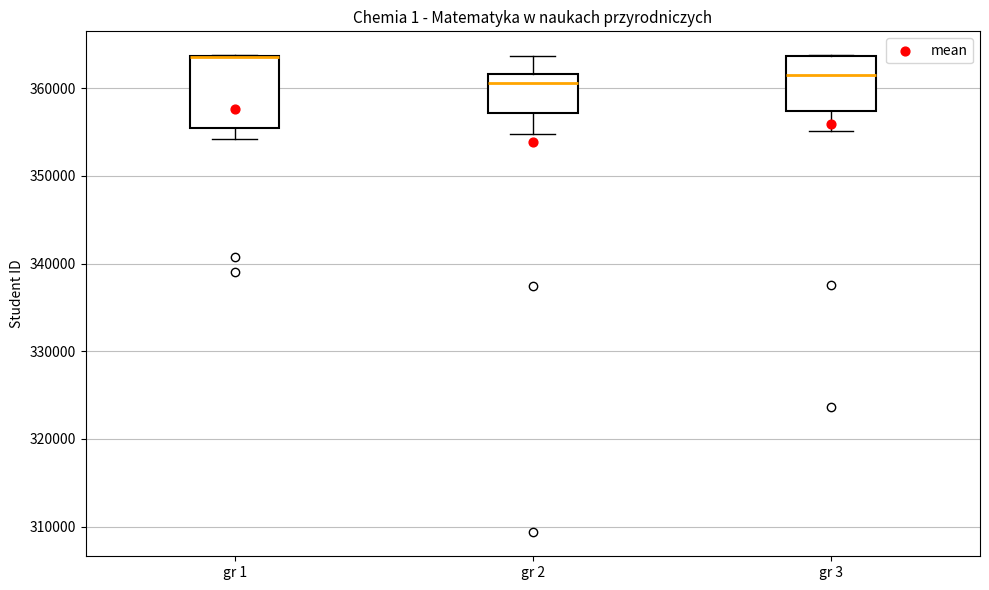

Reading left to right, transcribe this box plot: for each box, give where its median line is, the range the box spans, and where its two whiskers end, as read against the y-axis. The values are not printed on the chart, so give them approximately, as read against the axis.

gr 1: median 364000 (drawn on the box's upper edge), box 356000 to 364000, whiskers 354000 to 364000
gr 2: median 361000, box 357000 to 362000, whiskers 355000 to 364000
gr 3: median 361000, box 357000 to 364000, whiskers 355000 to 364000